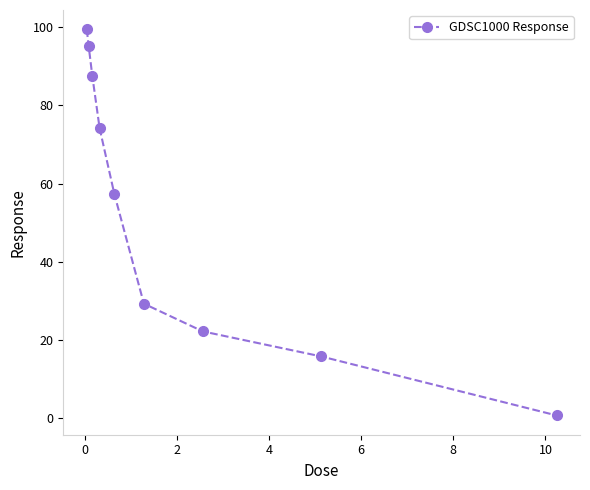

What is the value of the 5th point from the left?

57.3